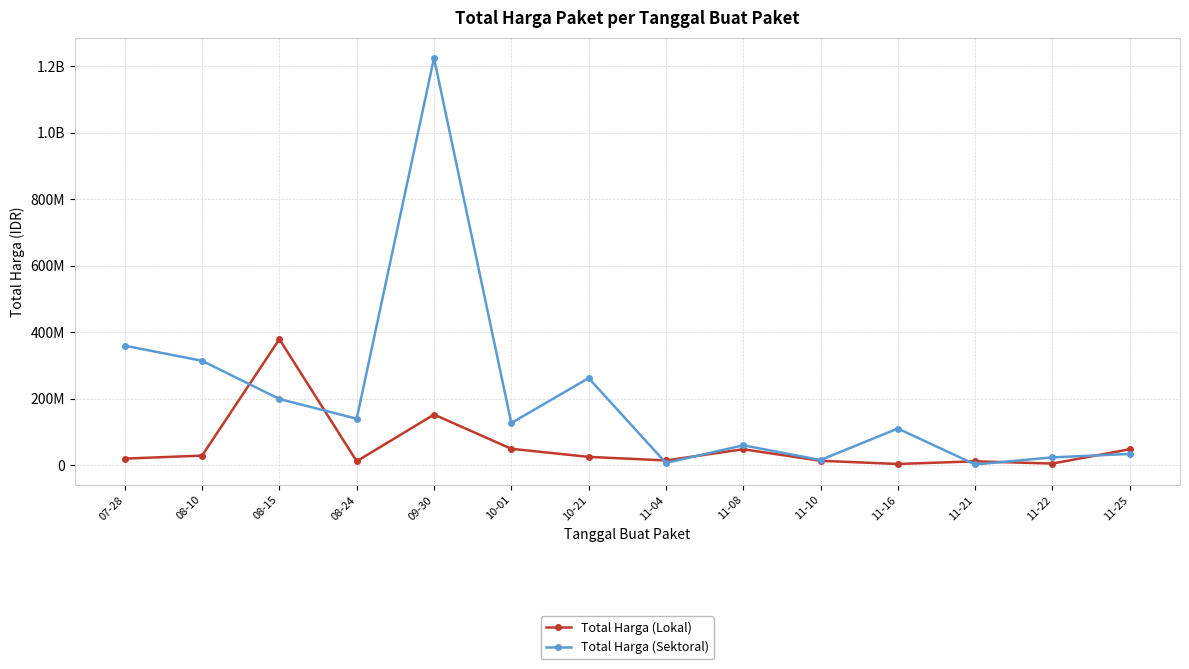

How many intersections are there between Total Harga (Lokal) and Total Harga (Sektoral)?

7